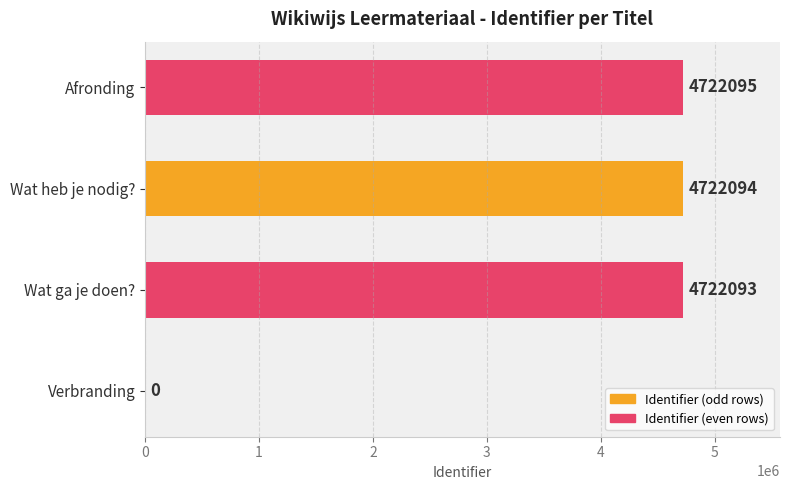

The chart shows a value of 2555203 at Afronding. True or false?

False